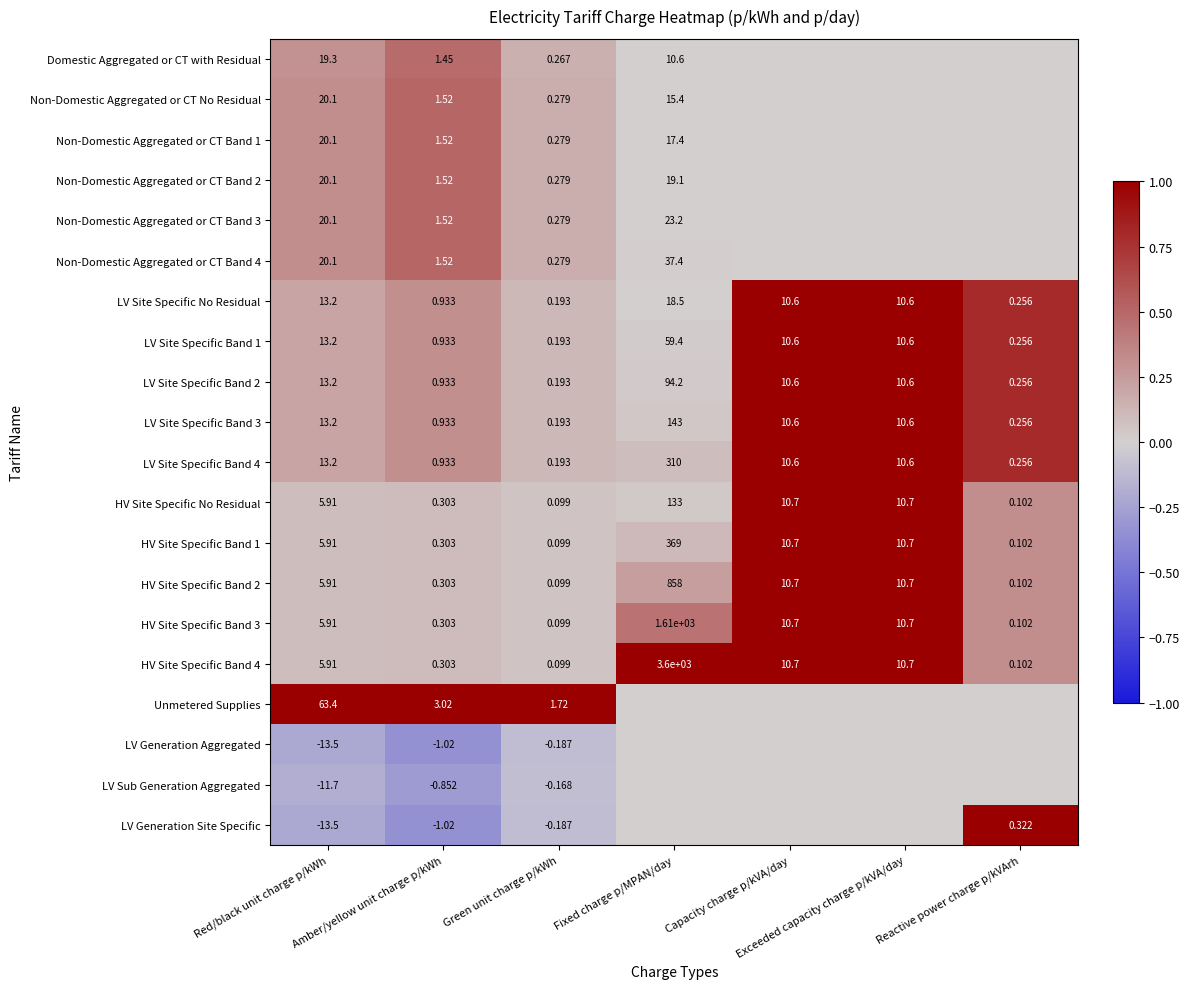

Which series changed the most between Red/black unit charge p/kWh and Amber/yellow unit charge p/kWh?

Unmetered Supplies